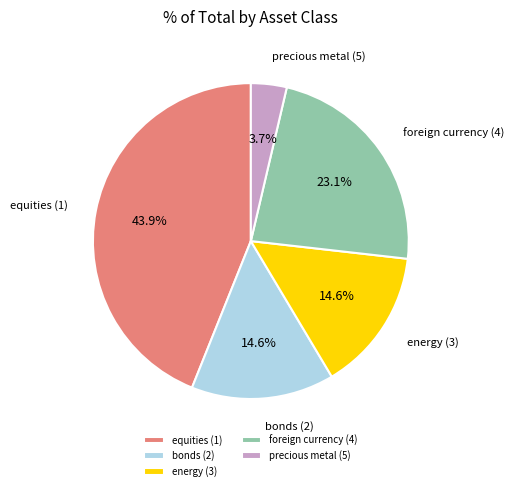

Combined, do equities (1) and foreign currency (4) account for over 50%?

Yes